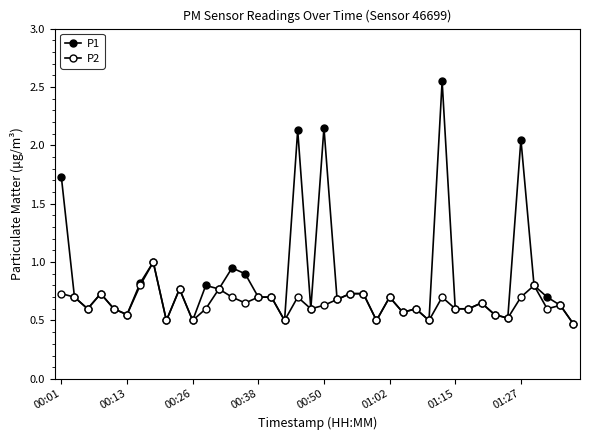

How many lines are shown in the chart?

2